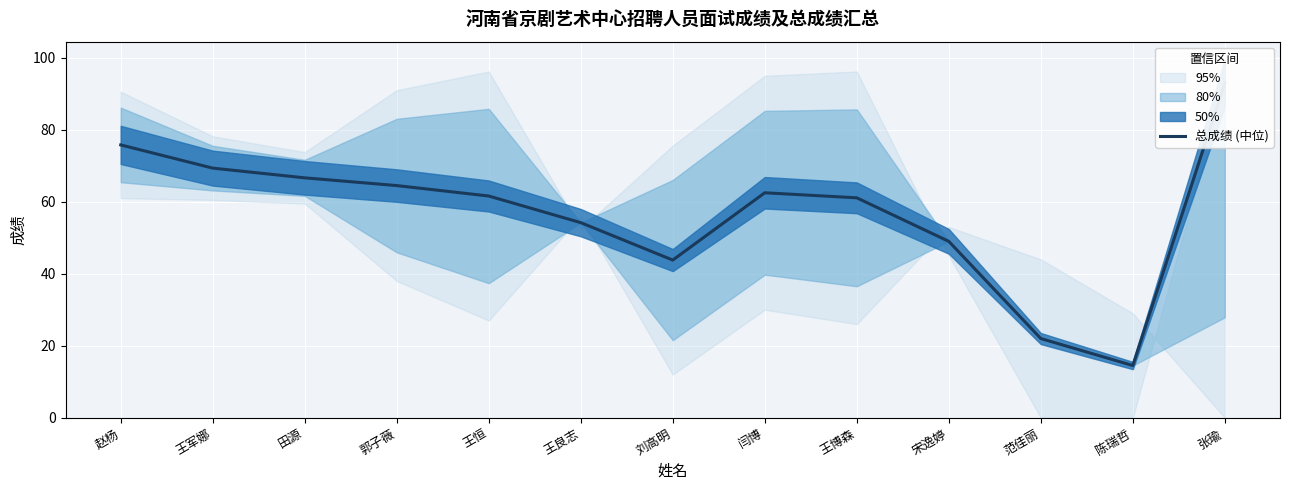

The value at 王恒 is 61.6. True or false?

True